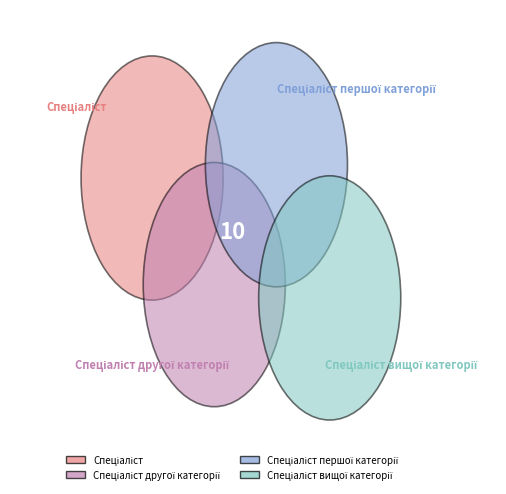

To the nearest percent, what is the difference between the Спеціаліст вищої категорії and Спеціаліст другої категорії slice percentages?

20%